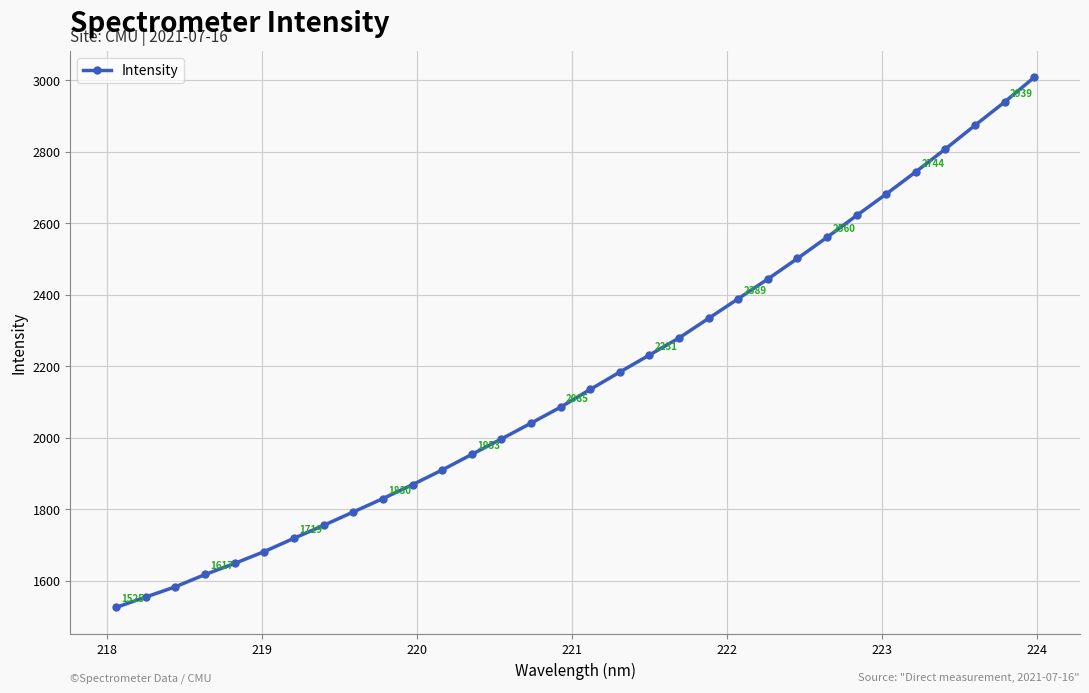

What is the value of the 24th point from the left?

2501.3